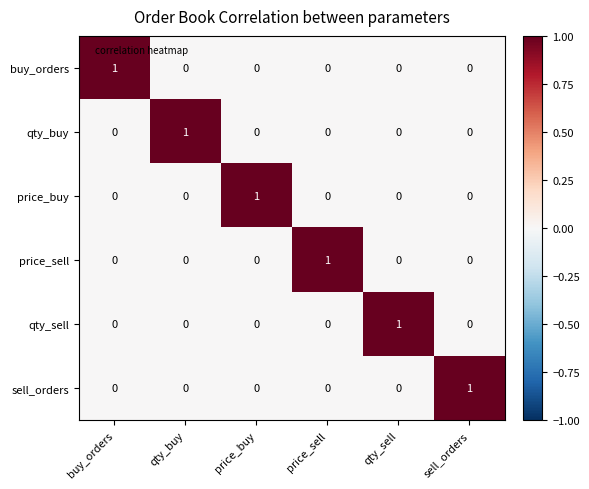

Count the qty_sell values in the range 0 to 1.

6